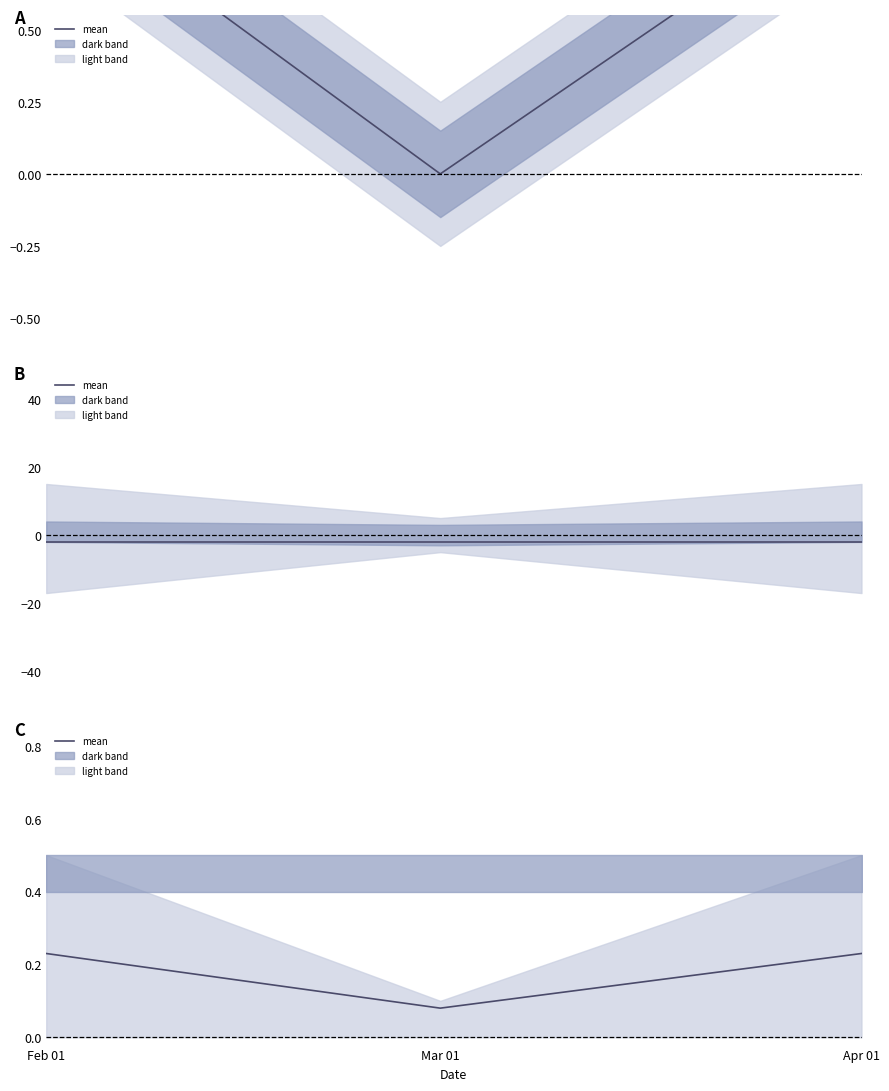

What is the label of the 3rd point from the left?

Apr 01